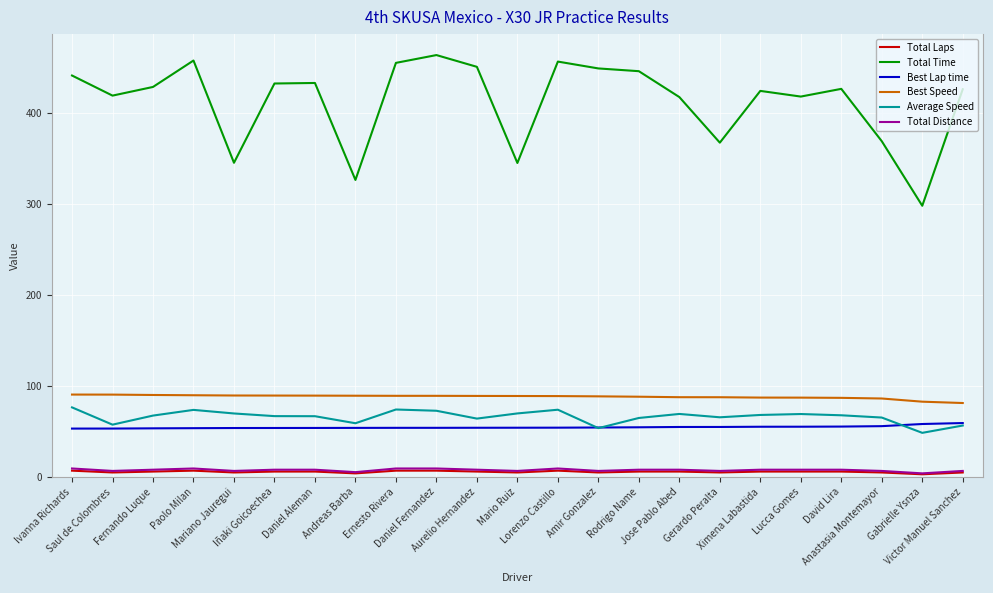

At how many categories does at least one series exceed 228?

23